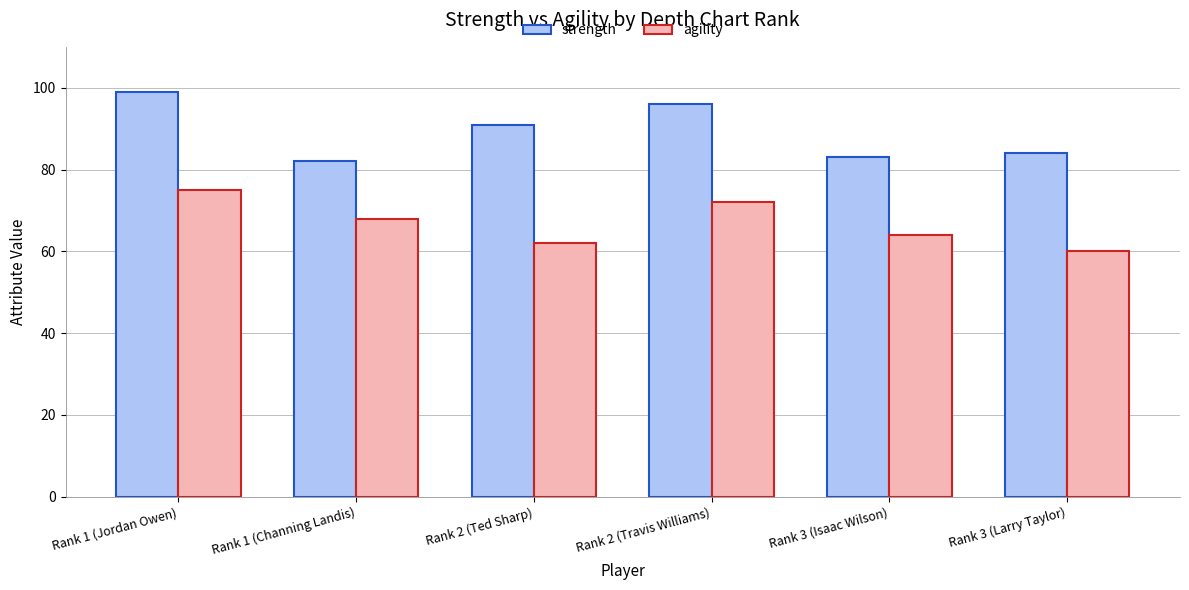

Which series has the largest range (max minus min)?

strength